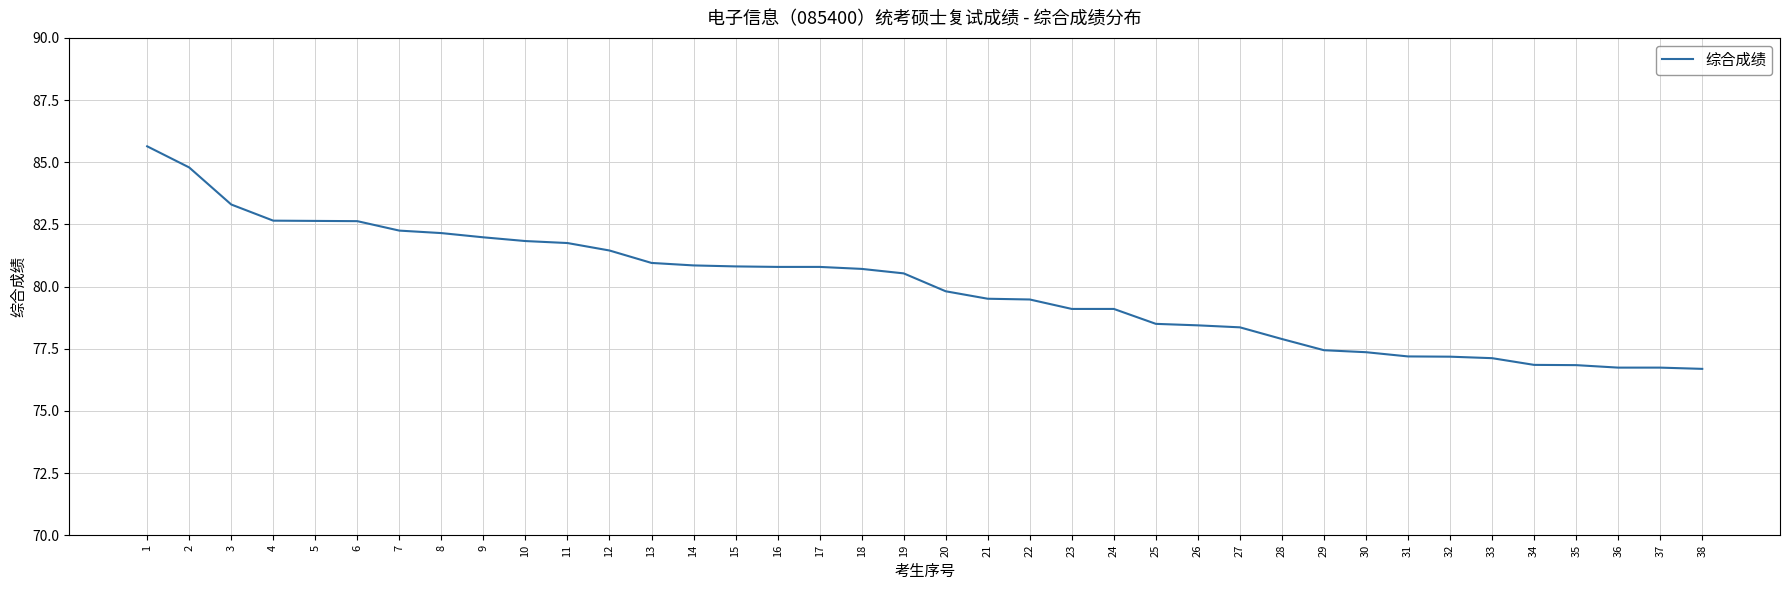

True or false: the data shows 125.2 at 4.

False